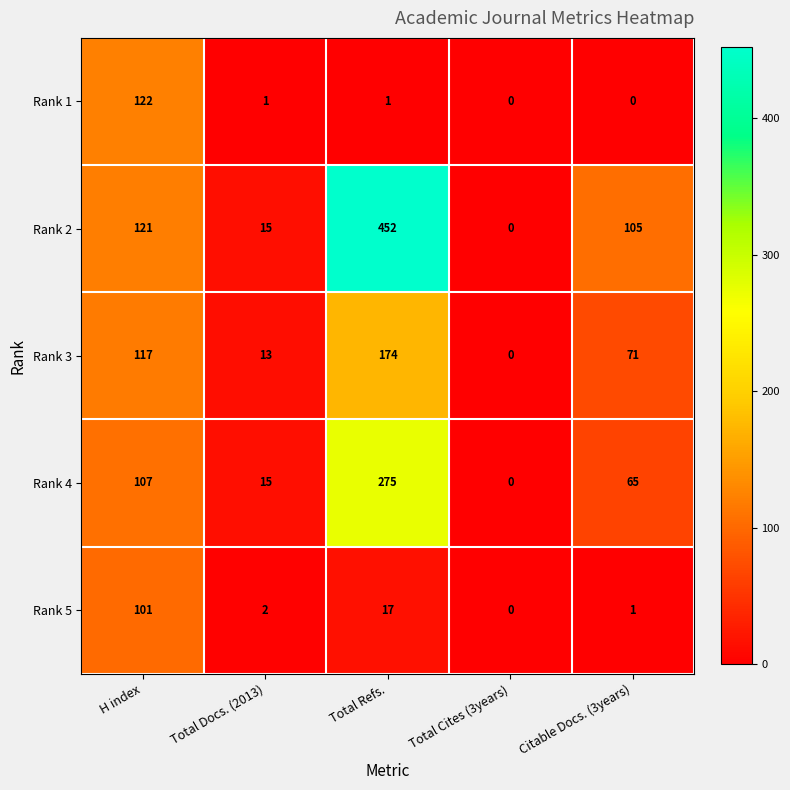

List the series in order of their peak value, highest first.

Rank 2, Rank 4, Rank 3, Rank 1, Rank 5